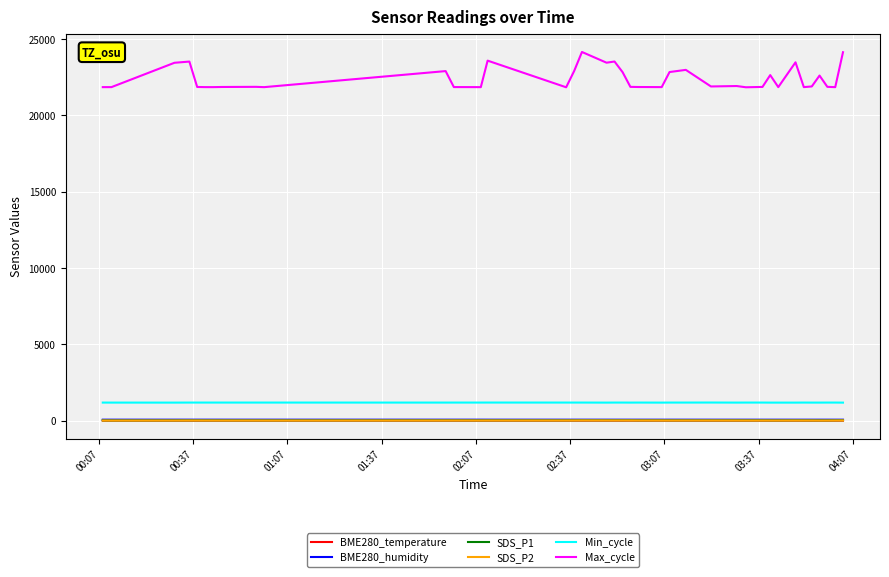

What is the maximum value shown in the chart?

24161.0